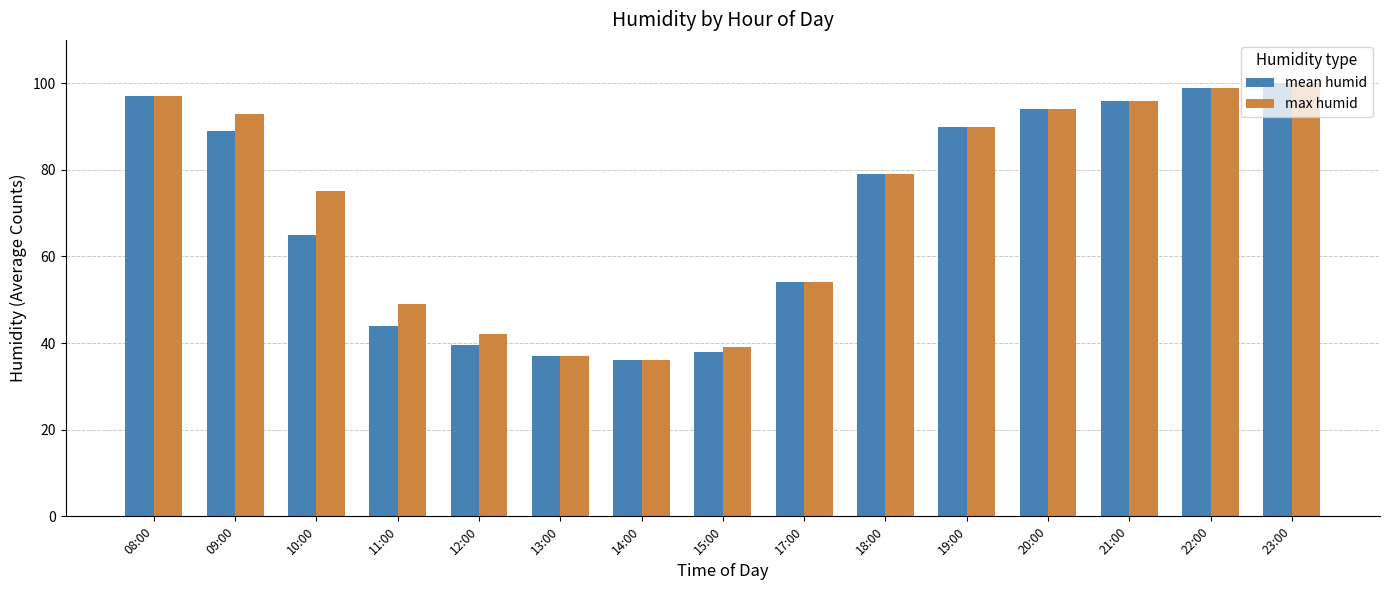

Between 12:00 and 21:00, which series saw the biggest shift?

mean humid